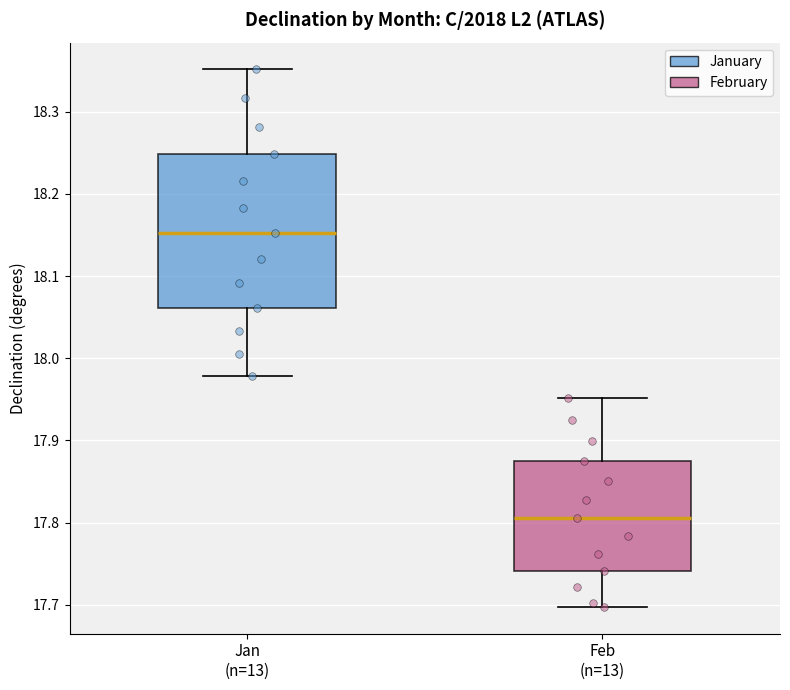

Which box is the tallest, from its lower edge to its upper edge?

Jan (n=13)